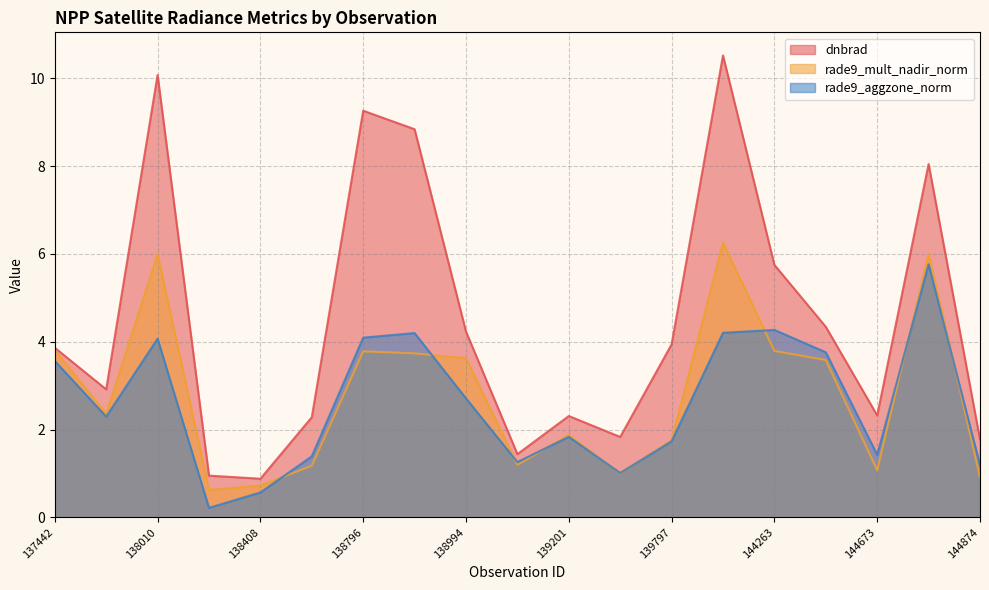

The value of rade9_mult_nadir_norm at 138022 is 0.9. True or false?

False